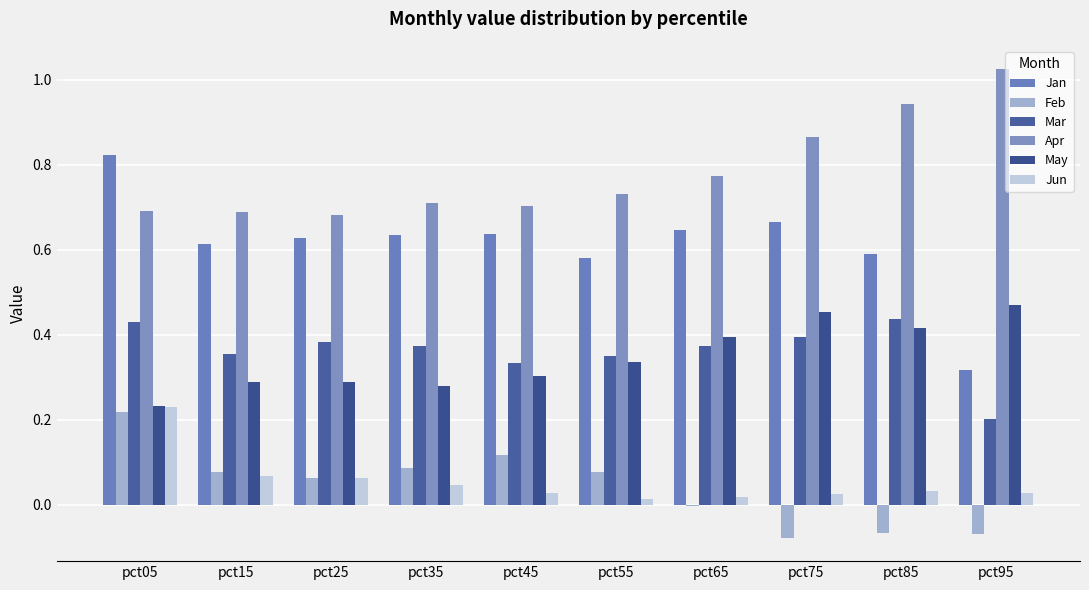

What are all the series names shown in the legend?

Jan, Feb, Mar, Apr, May, Jun